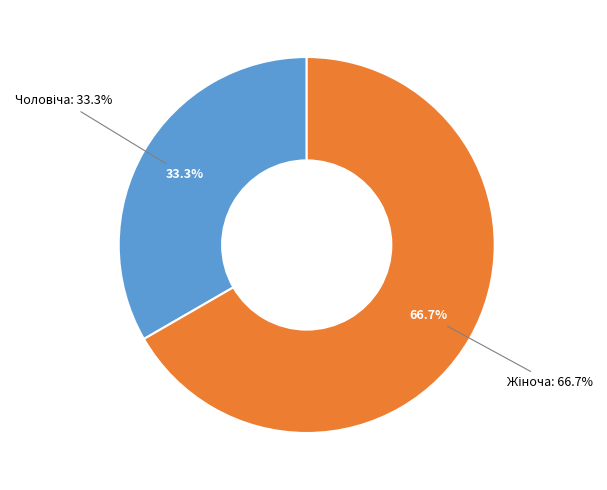

Is it true that Жіноча is 67% of the pie?

True